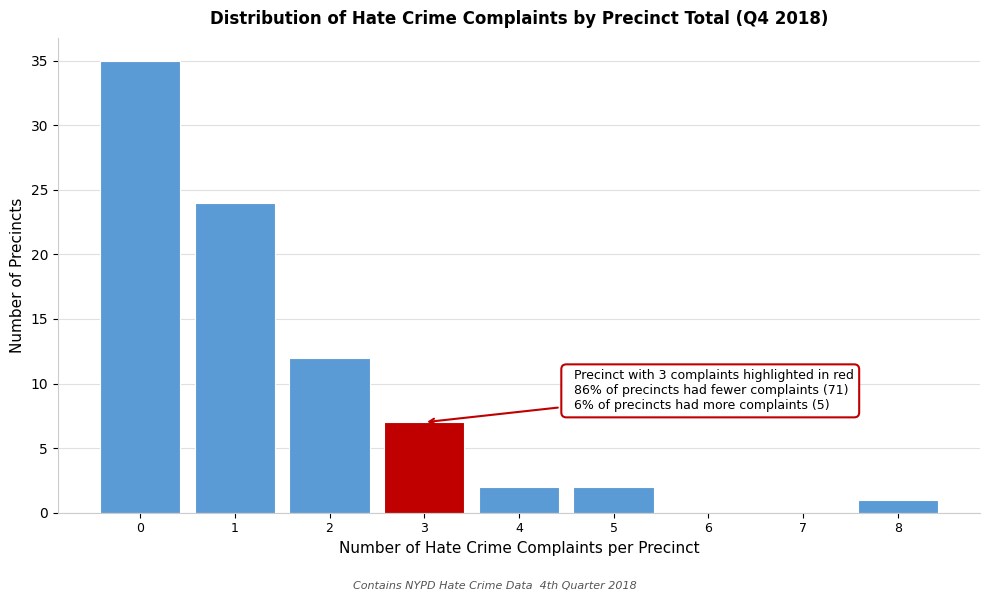

Reading right to left, extract all data points from this chart.

8=1	7=0	6=0	5=2	4=2	3=7	2=12	1=24	0=35